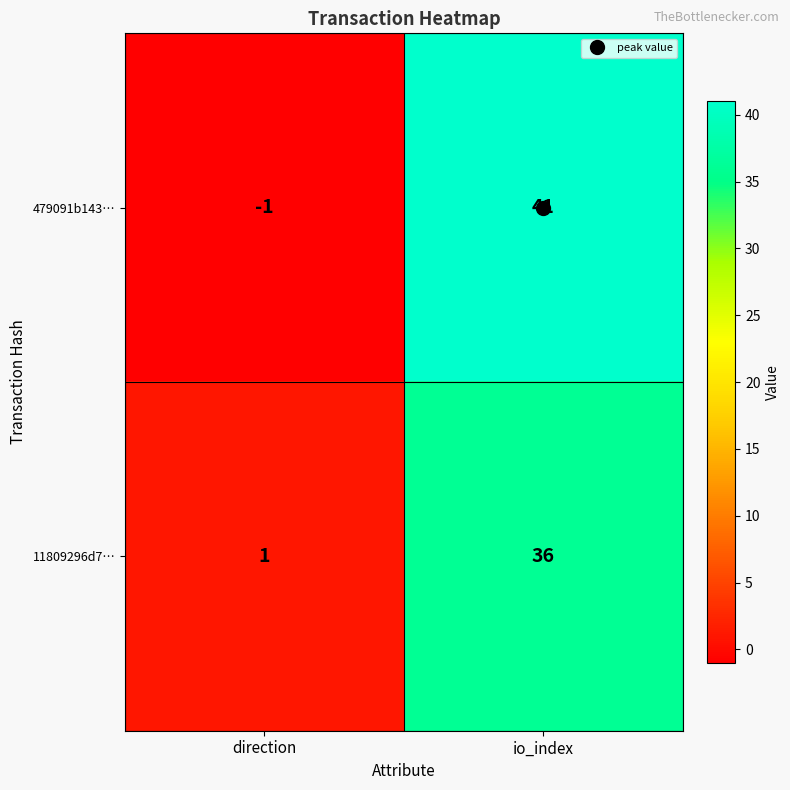

Where is 479091b143… nearest to the value 20?

direction